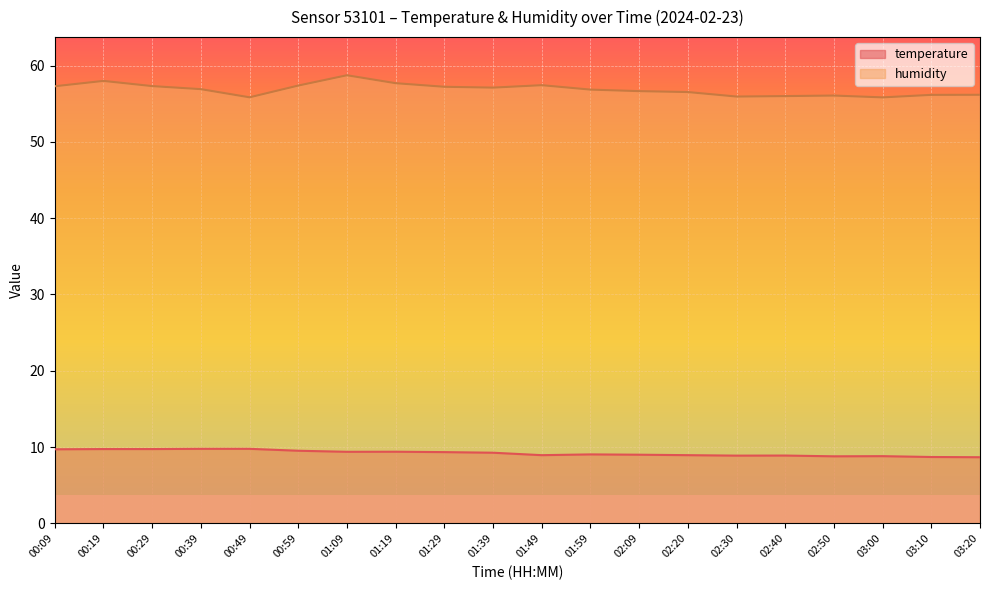

True or false: temperature and humidity intersect in this chart.

False